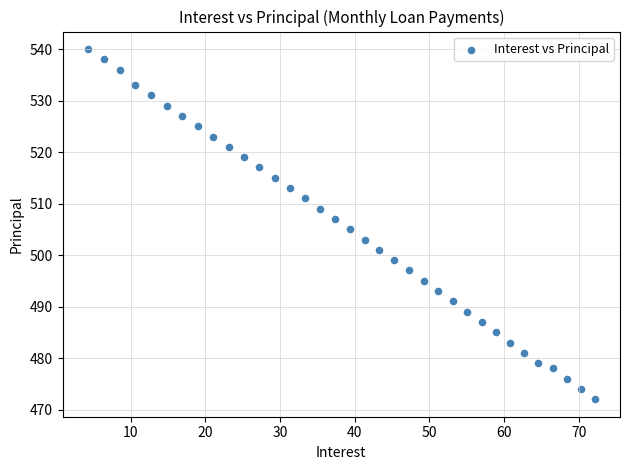

What is the range of Y values (max minus min)?

68